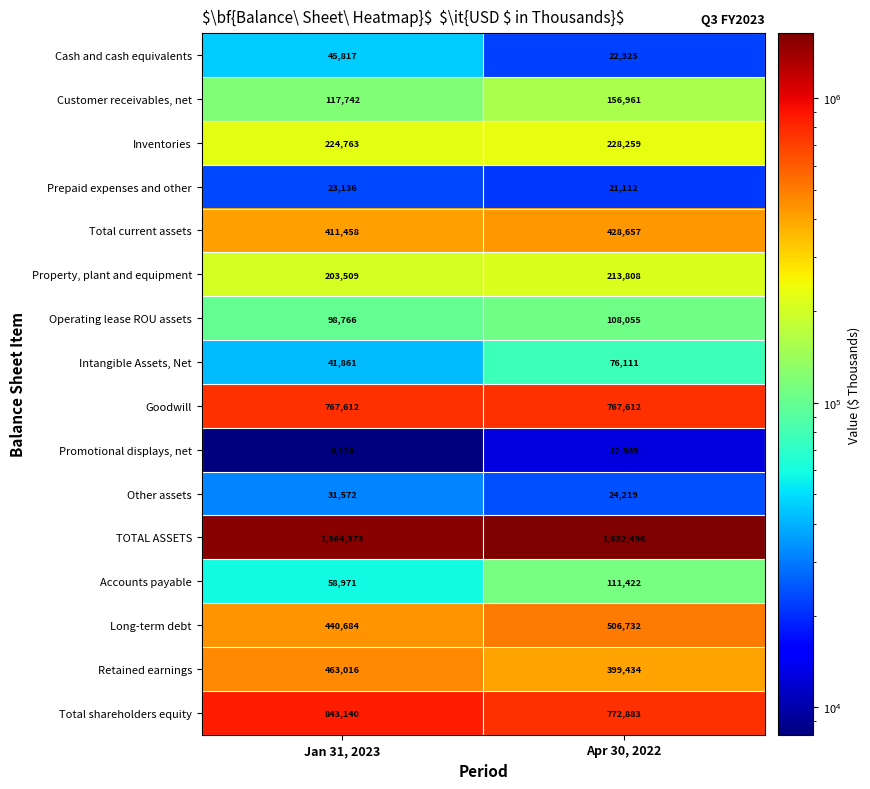

Which series has the largest range (max minus min)?

Total shareholders equity